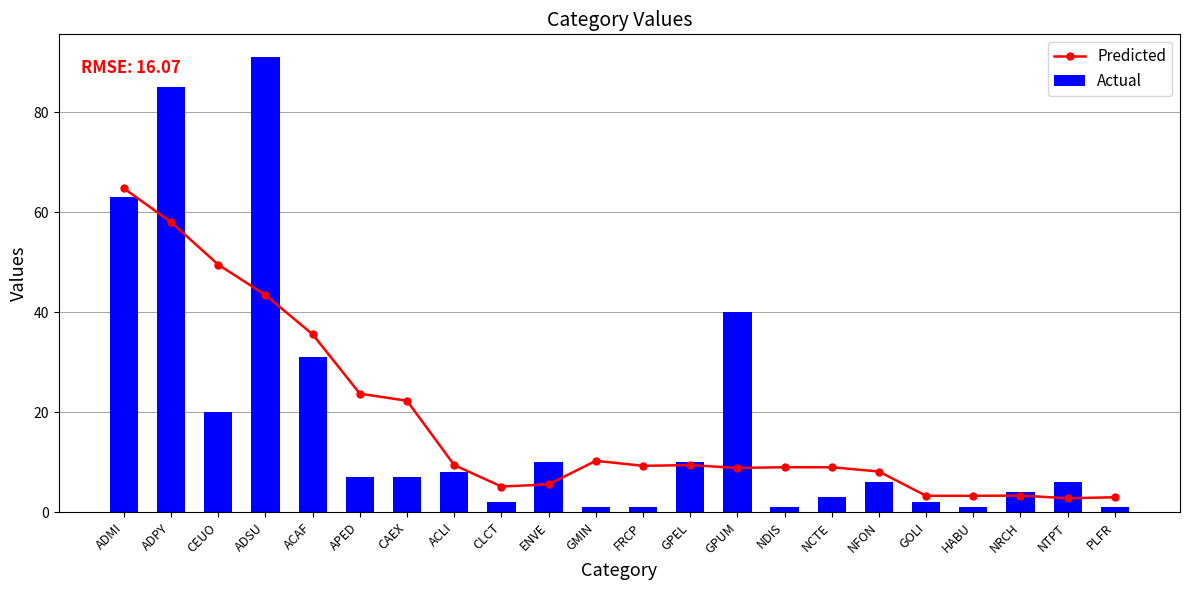

What is the sum of all Predicted values?

397.1